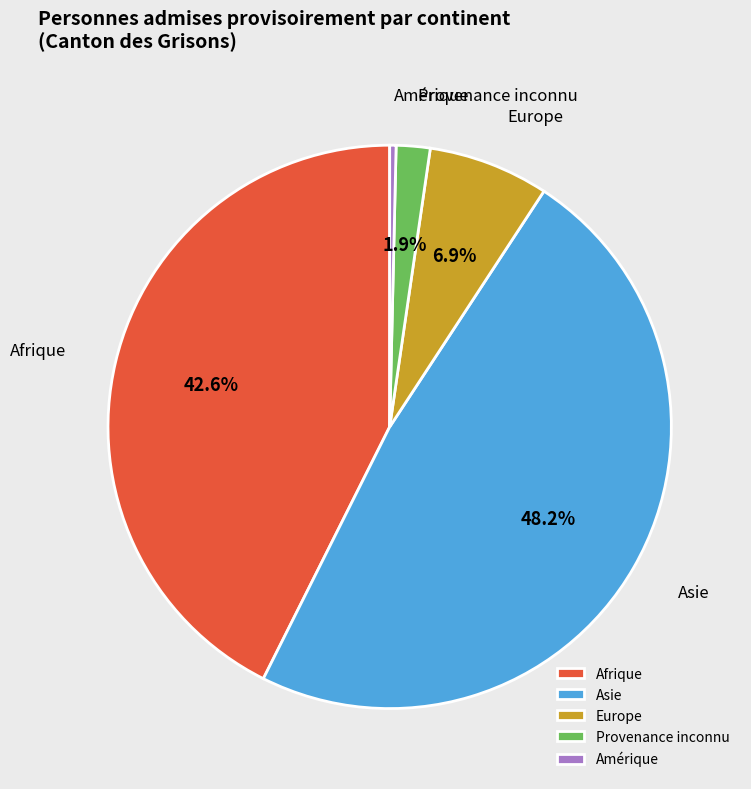

How many segments does this pie chart have?

5